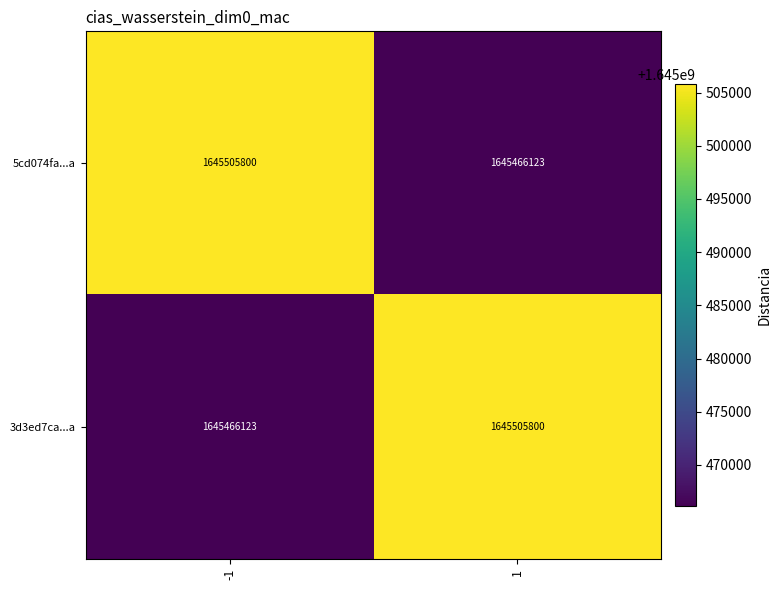

At 1, list the series in order from smallest to largest.

5cd074fa...a, 3d3ed7ca...a